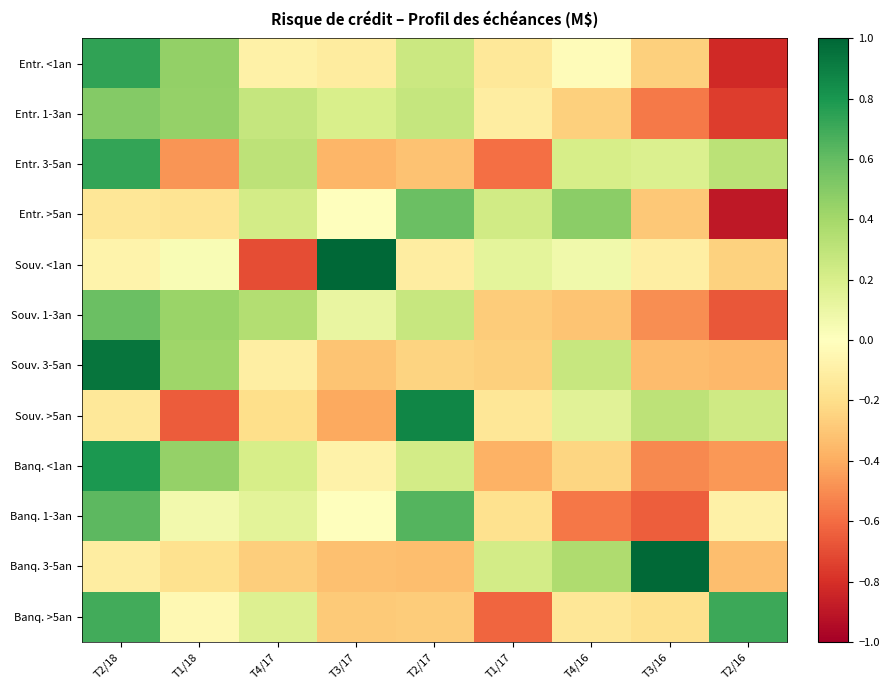

What is the spread (max minus min) of values at T4/16?

1.0